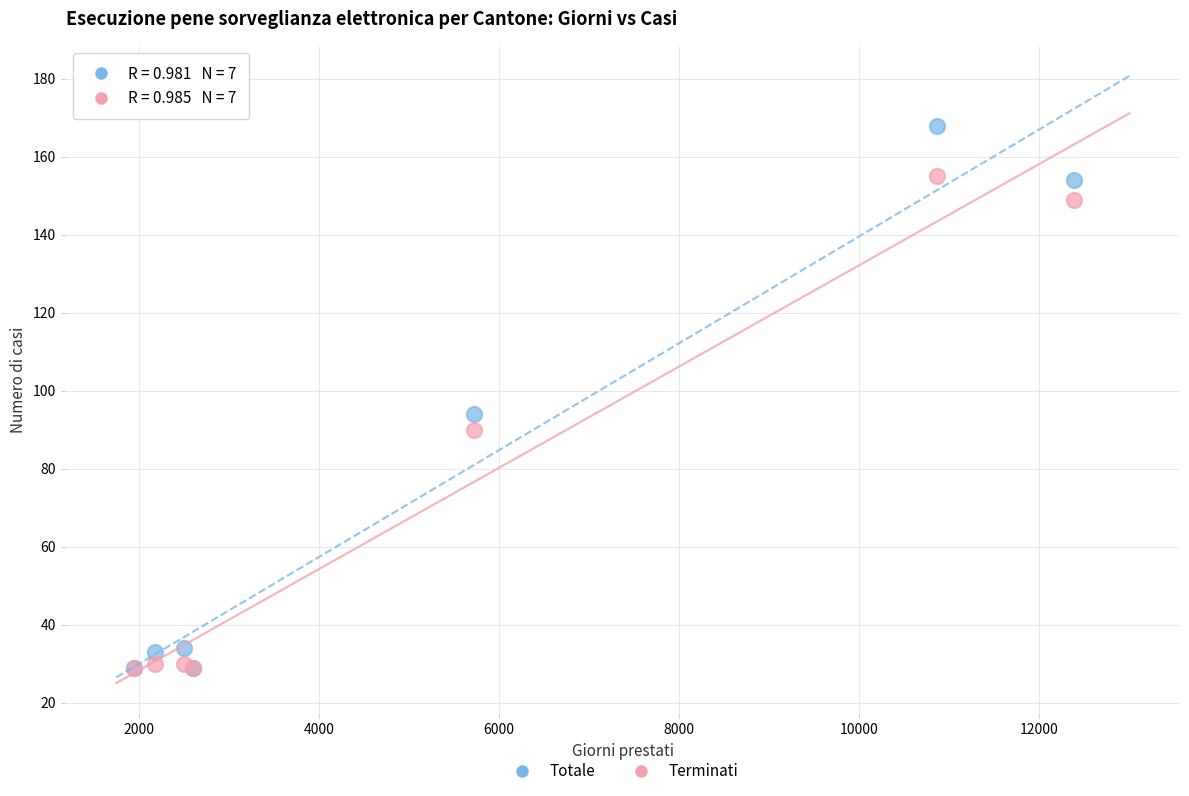

Which series contains the highest Y value?

Totale